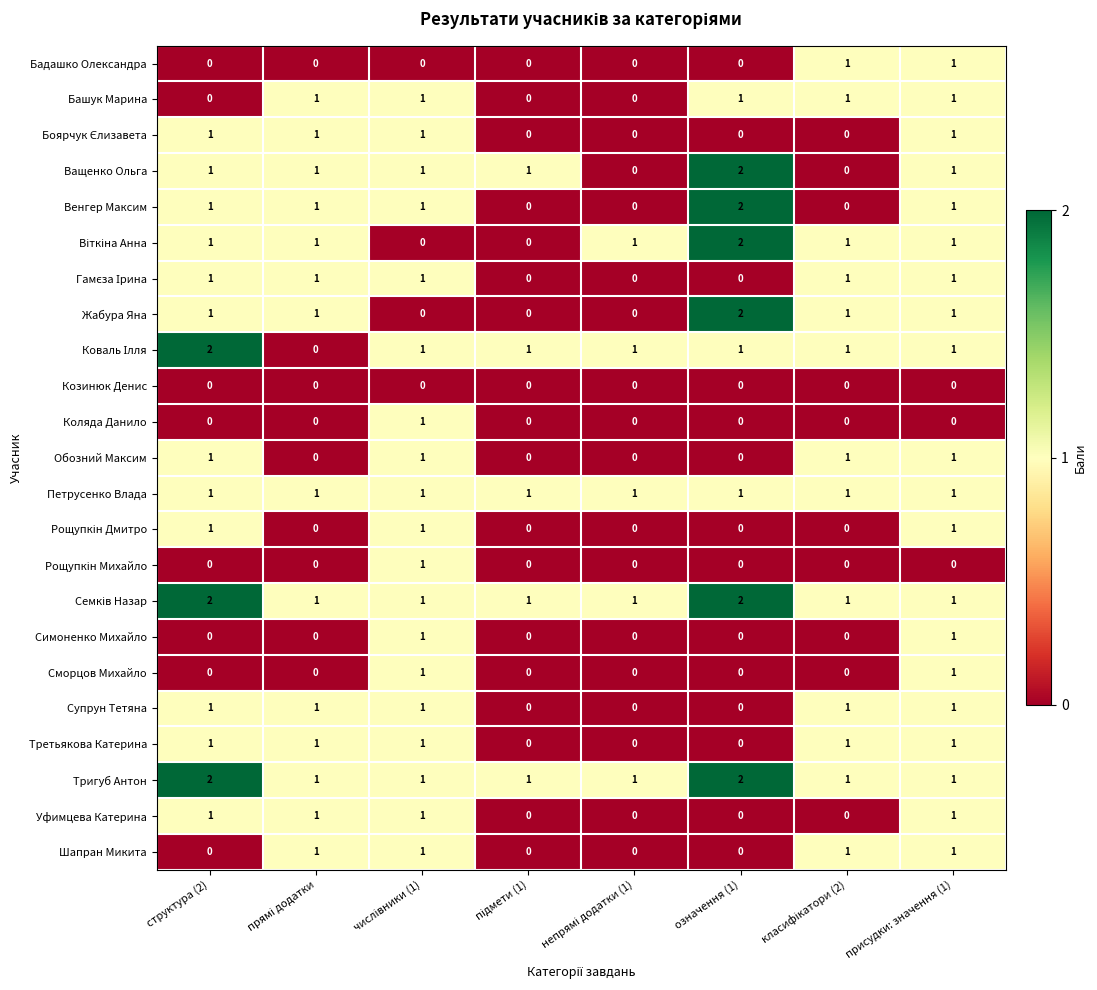

At which category is the sum across all series the highest?

присудки: значення (1)